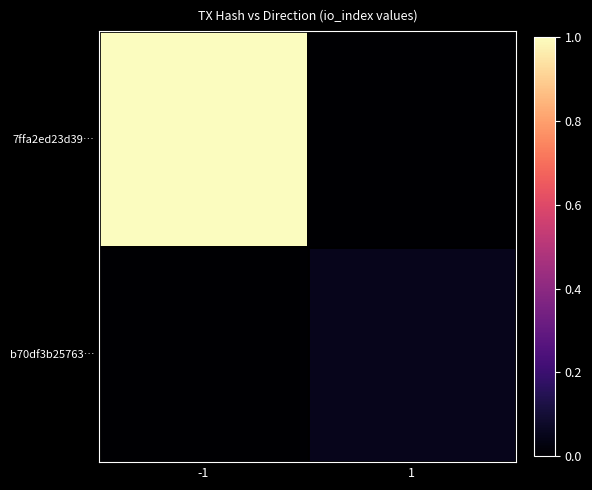

Reading left to right, transcribe all the data shown in this chart.

7ffa2ed23d39…: -1=1.0	1=0.0
b70df3b25763…: -1=0.0	1=0.1